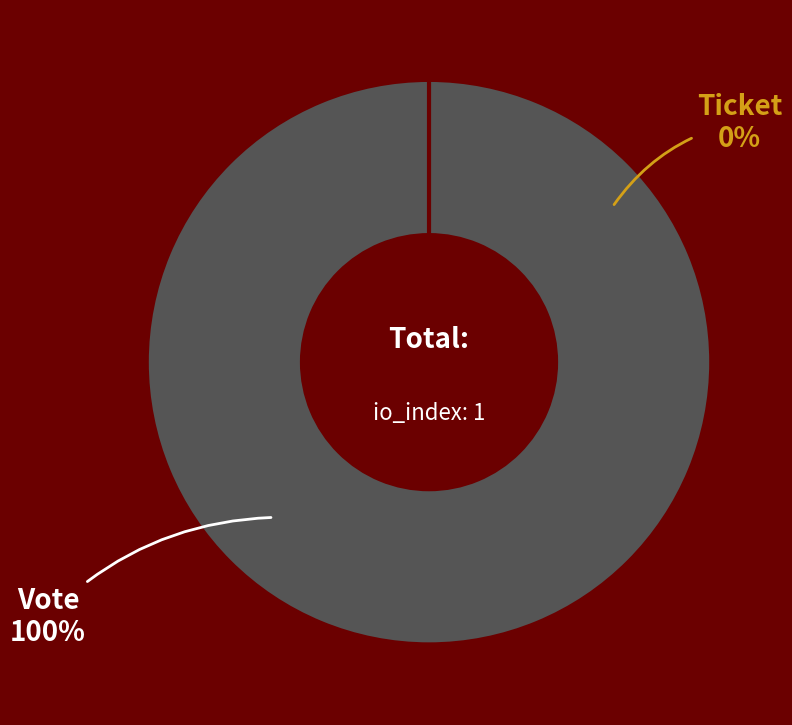

How many segments does this pie chart have?

2